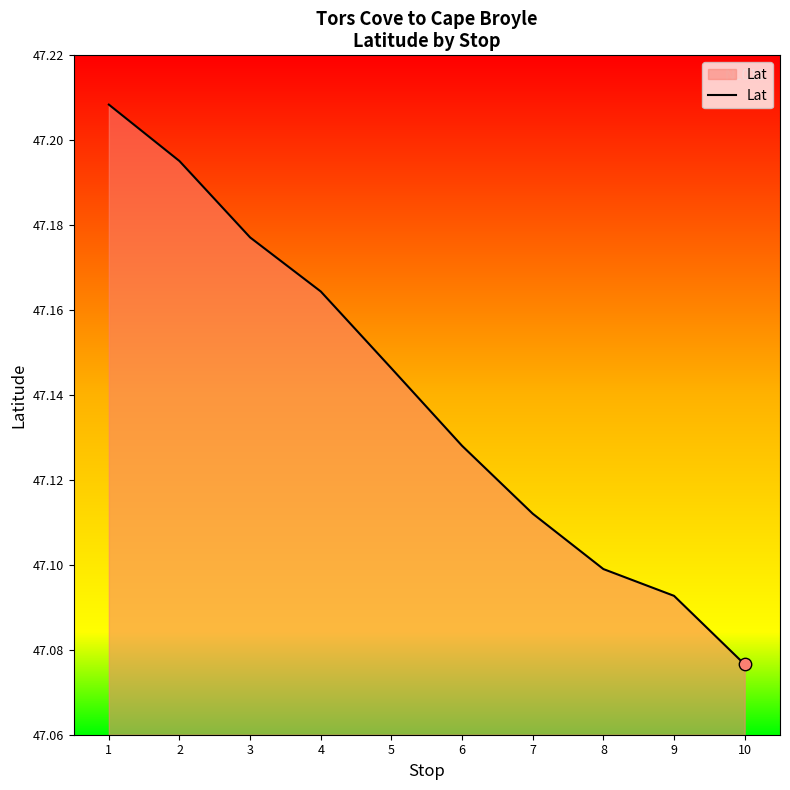

Which has a higher value, 7 or 9?

7